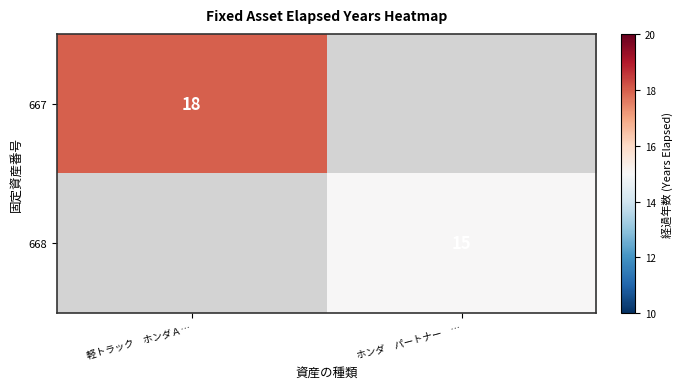

The 668 series shows 23 at ホンダ　パートナー　…. True or false?

False